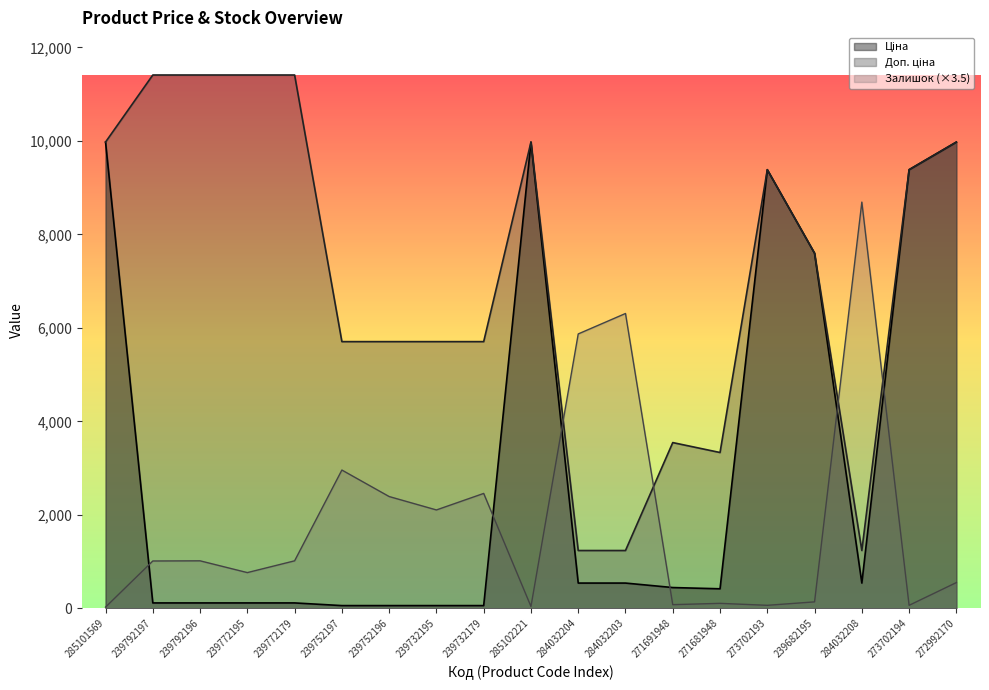

What is the label of the 10th point from the left?

285102221